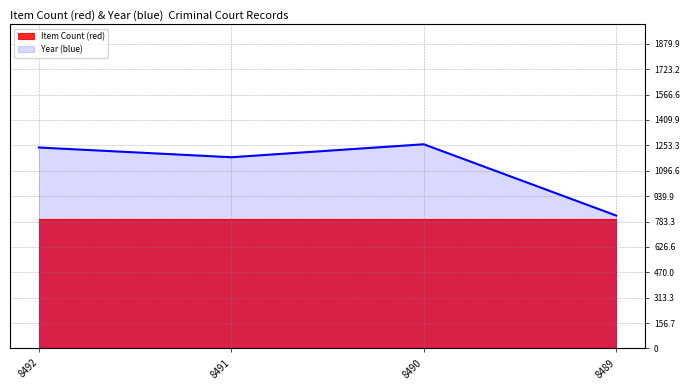

What is the greatest value displayed?

1260